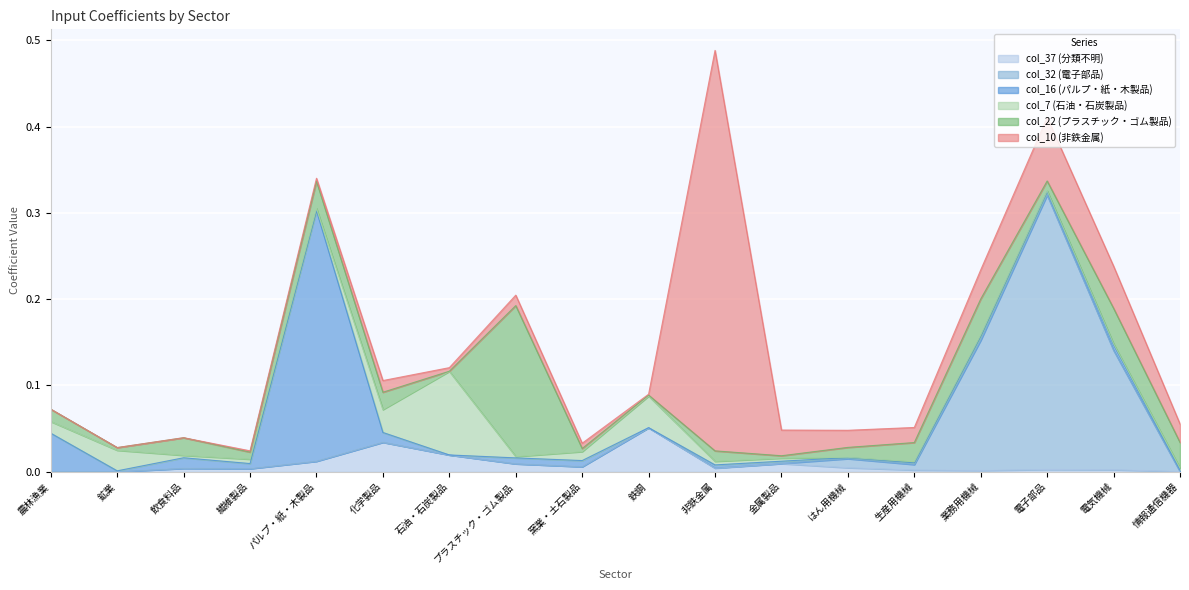

True or false: col_10 (非鉄金属) has a value of 0.0 at 鉱業.

True